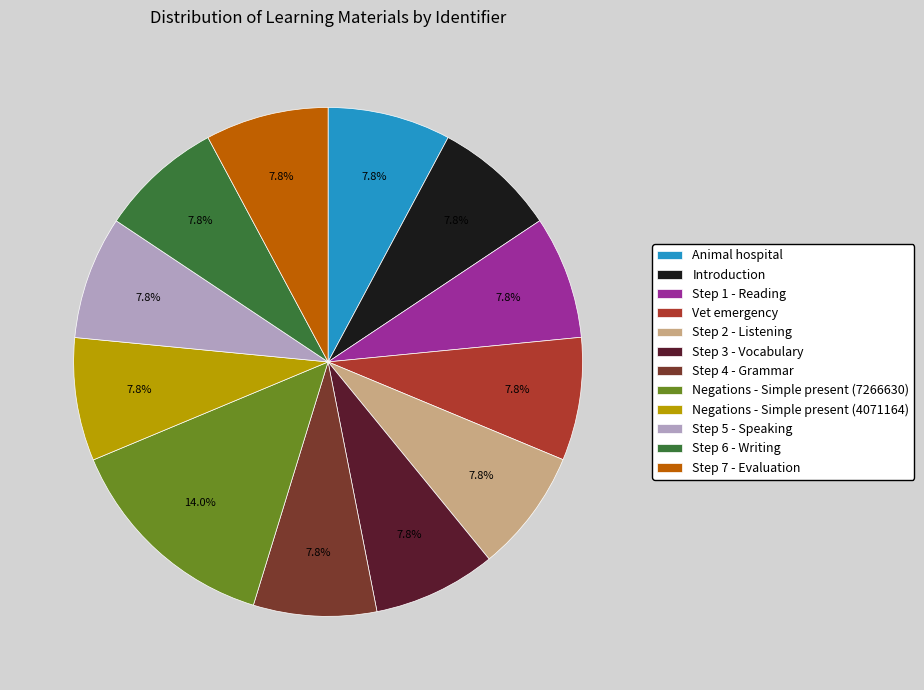

How much of the chart is everything except Step 5 - Speaking?

92.2%